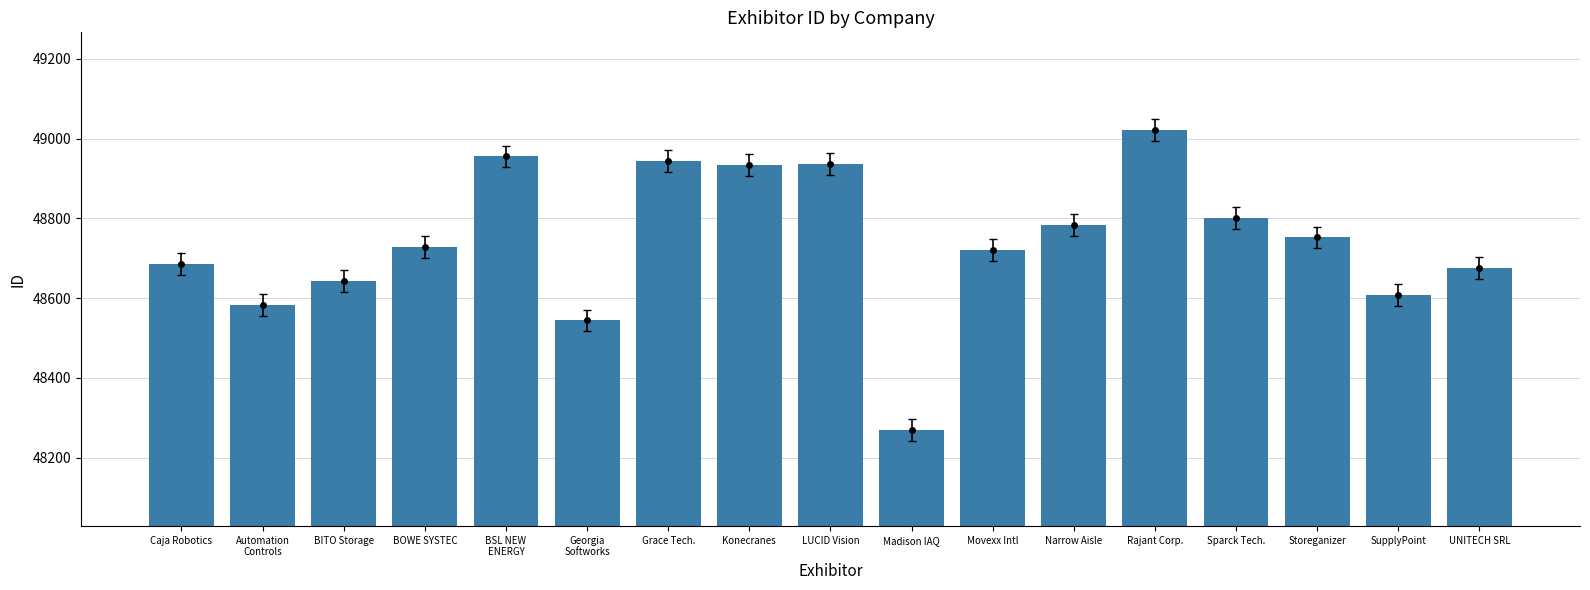

What is the ratio of the value at SupplyPoint to the value at BOWE SYSTEC?

1.0